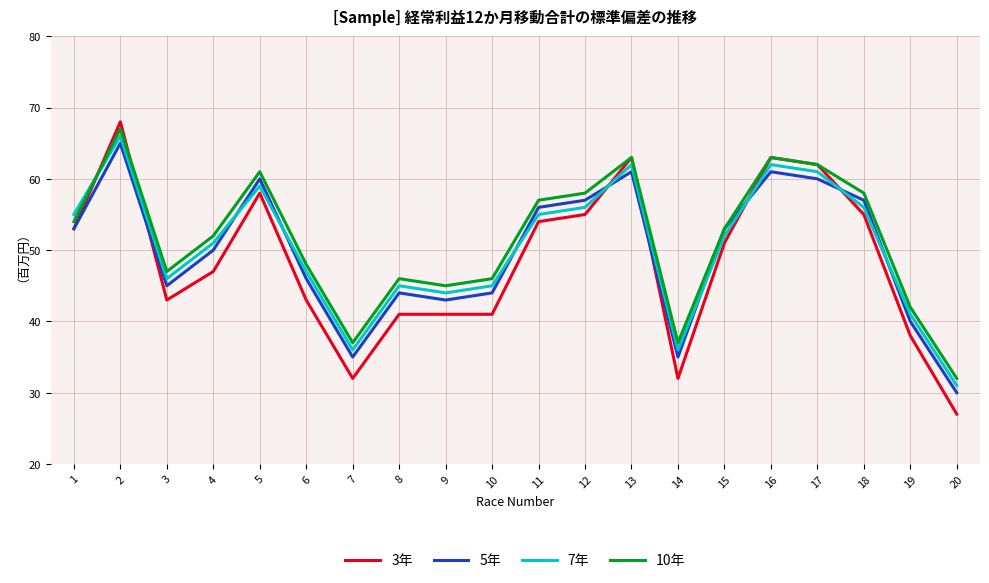

Reading left to right, extract all data points from this chart.

3年: 53	68	43	47	58	43	32	41	41	41	54	55	63	32	51	63	62	55	38	27
5年: 53	65	45	50	60	46	35	44	43	44	56	57	61	35	53	61	60	57	40	30
7年: 55	66	46	51	59	47	36	45	44	45	55	56	62	36	52	62	61	56	41	31
10年: 54	67	47	52	61	48	37	46	45	46	57	58	63	37	53	63	62	58	42	32